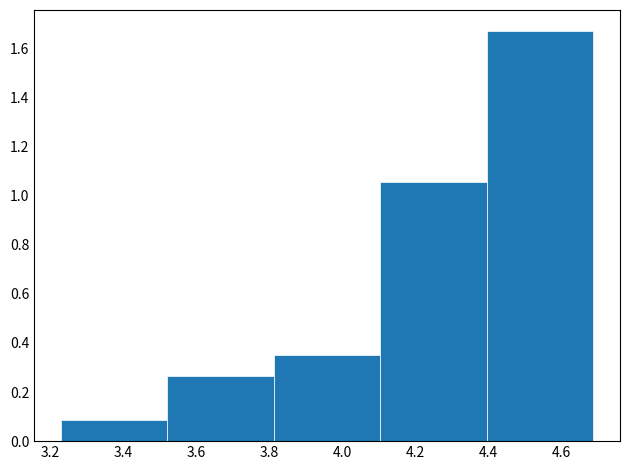

Over which range of the x-axis is the bar tallest?

4.40 to 4.68